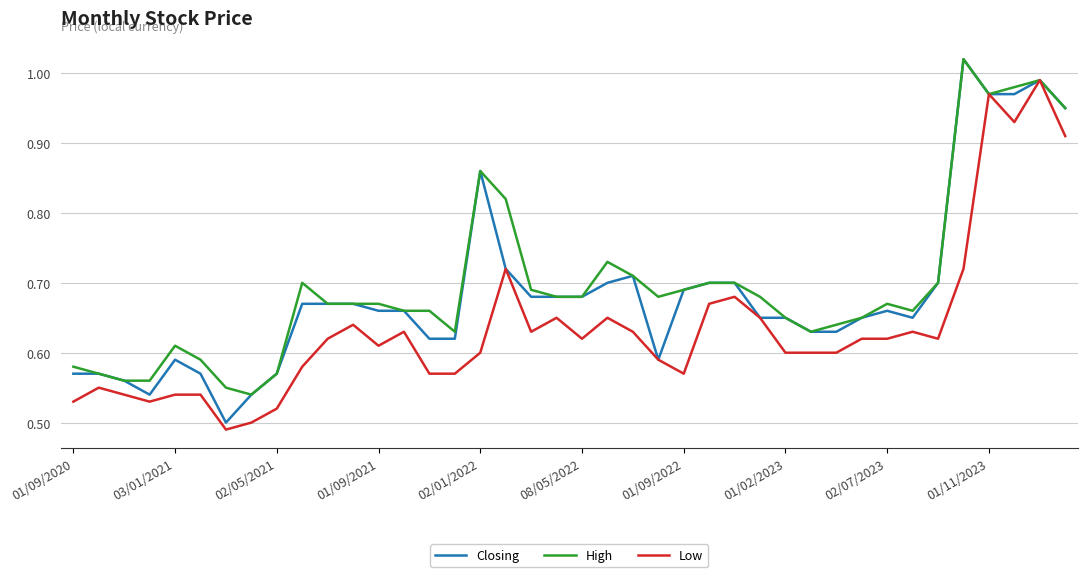

What are all the series names shown in the legend?

Closing, High, Low